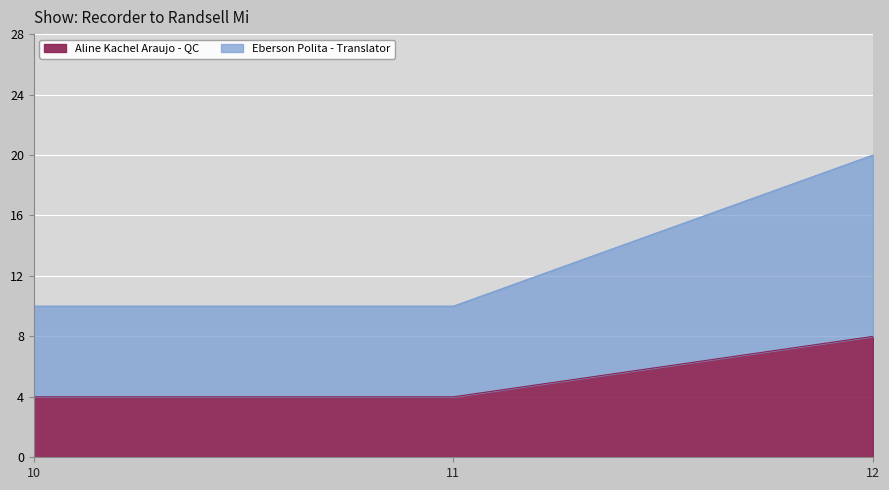

At which category is the sum across all series the highest?

12